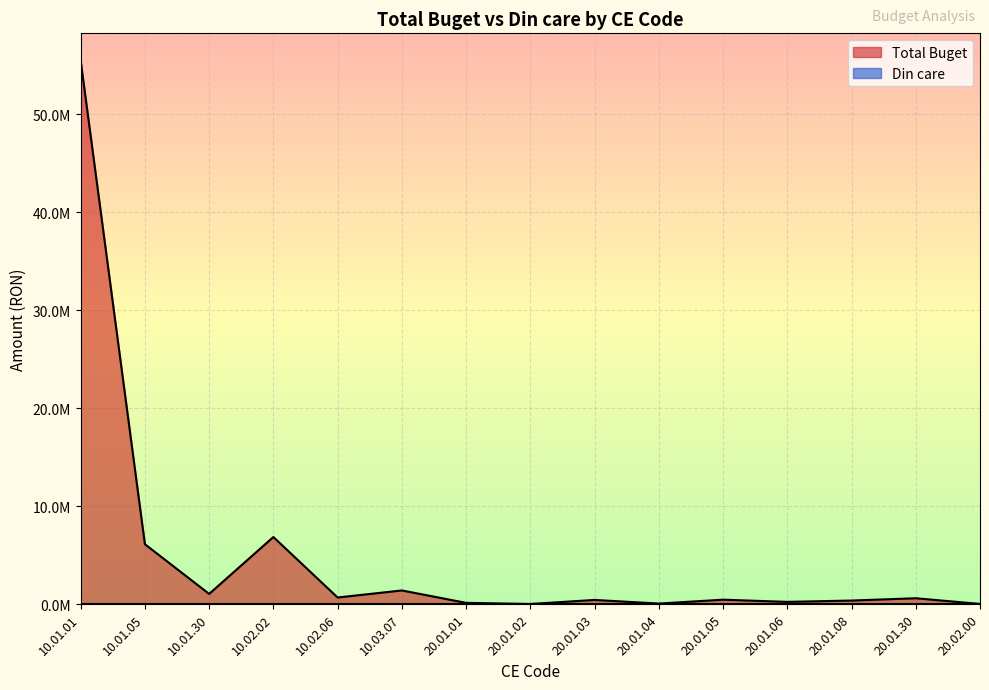

How many values are below 447000?

7